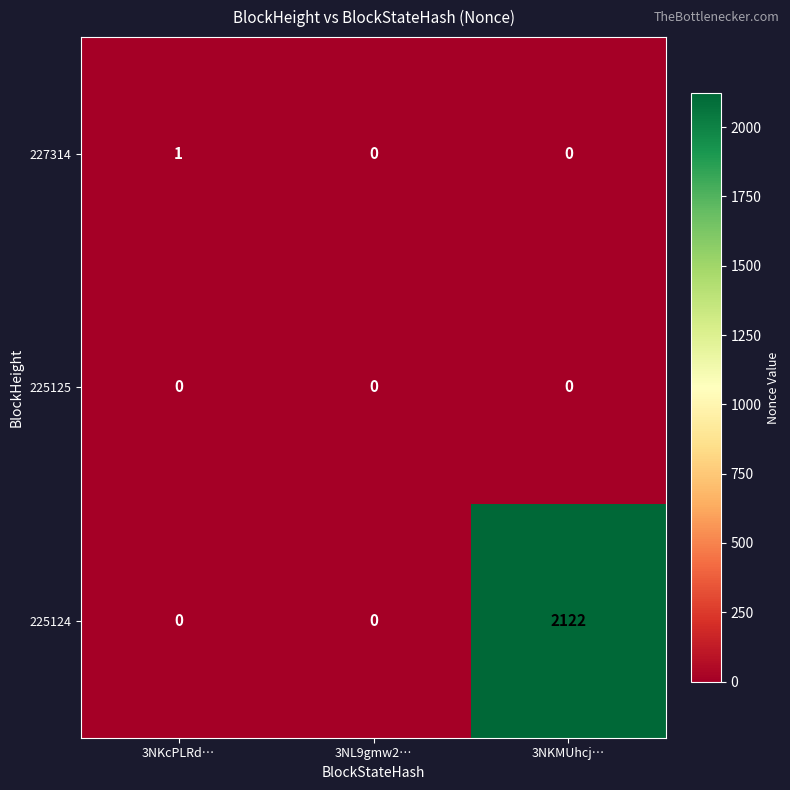

The value of 227314 at 3NL9gmw2… is -1. True or false?

False